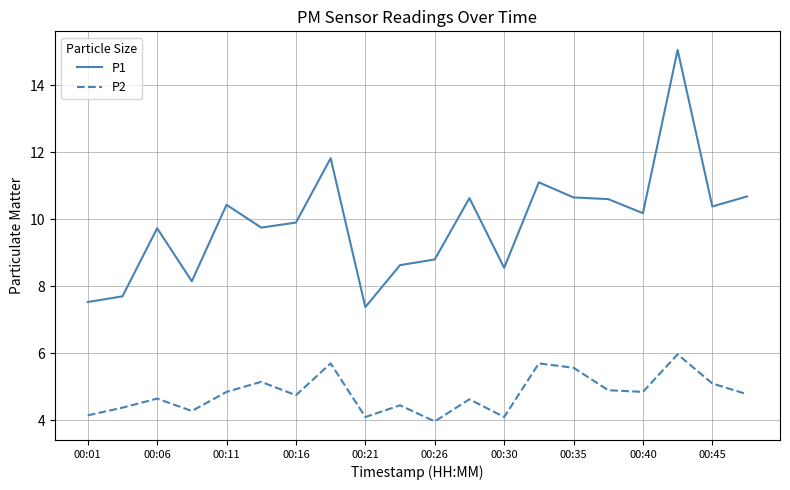

Rank the series by their average value, from lowest to highest.

P2, P1